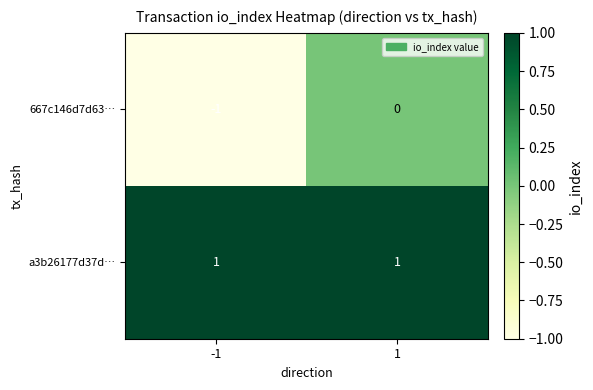

Reading left to right, what are all the values shown in this chart?

667c146d7d63…: -1	0
a3b26177d37d…: 1	1